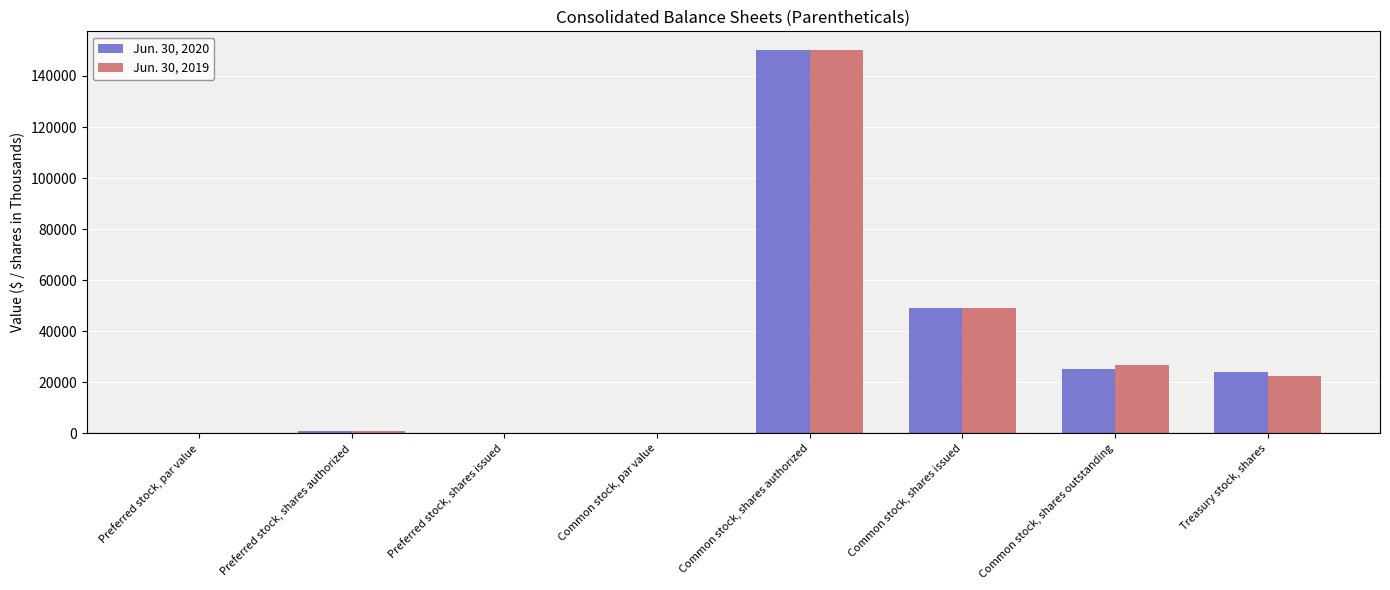

The value of Jun. 30, 2020 at Common stock, shares authorized is 150000.0. True or false?

True